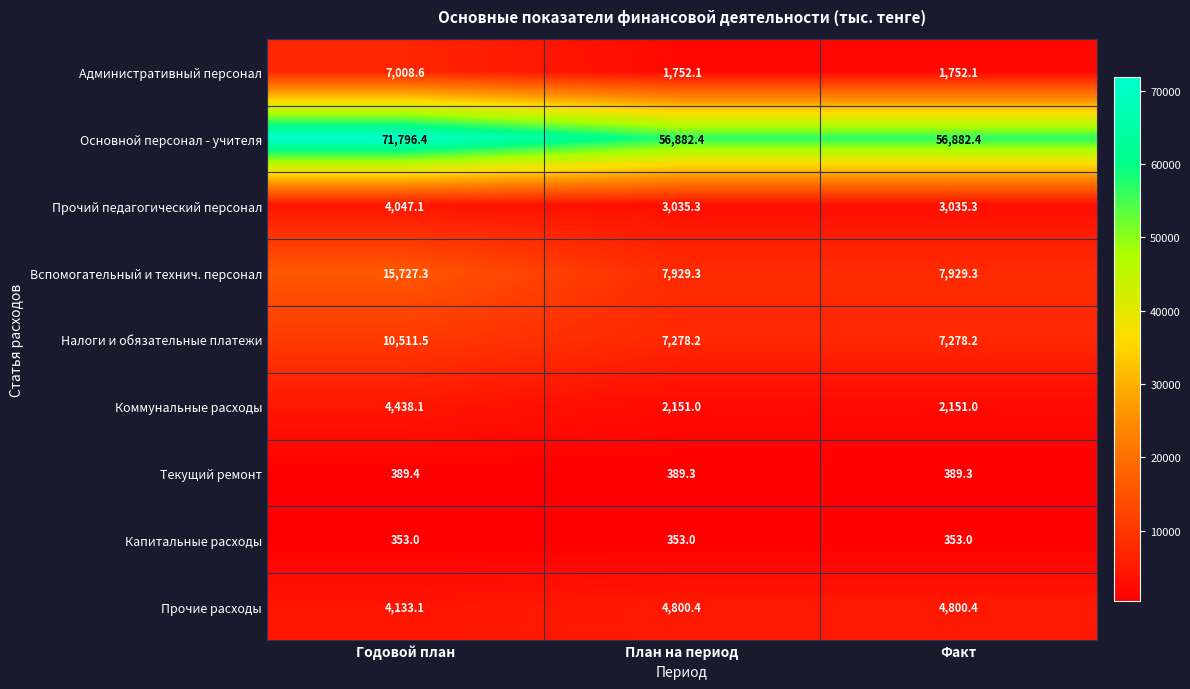

What is the smallest value displayed?

353.0